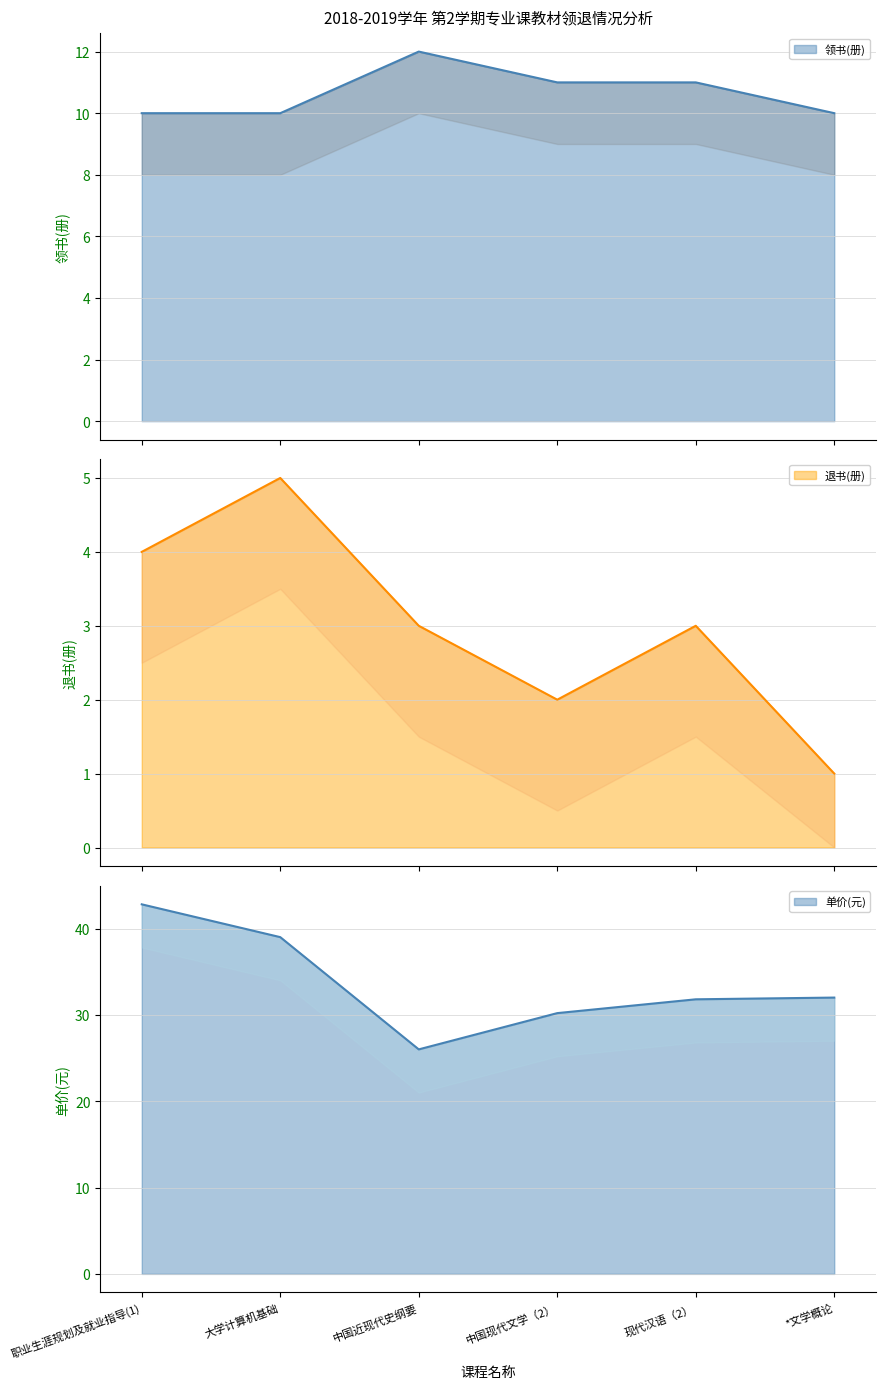

What is the maximum value for 退书(册)?

5